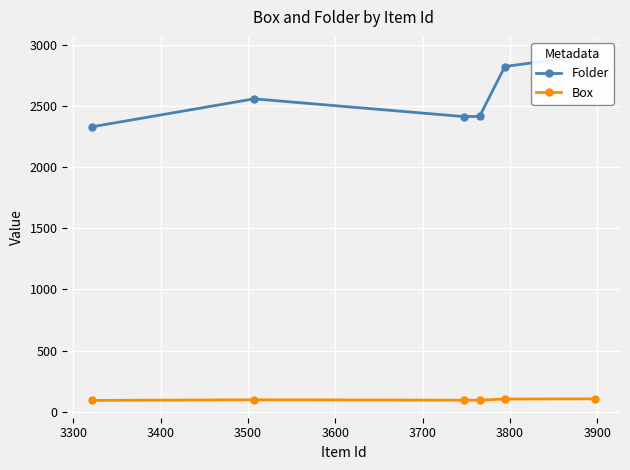

True or false: Folder and Box cross at least once.

False